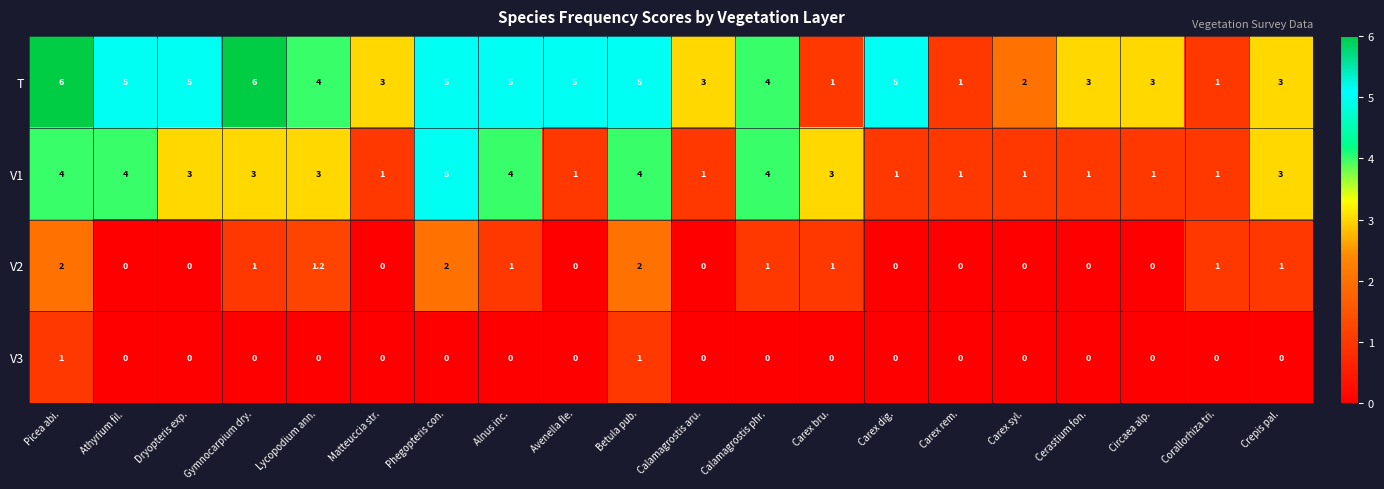

The value of V1 at Betula pub. is 7.2. True or false?

False